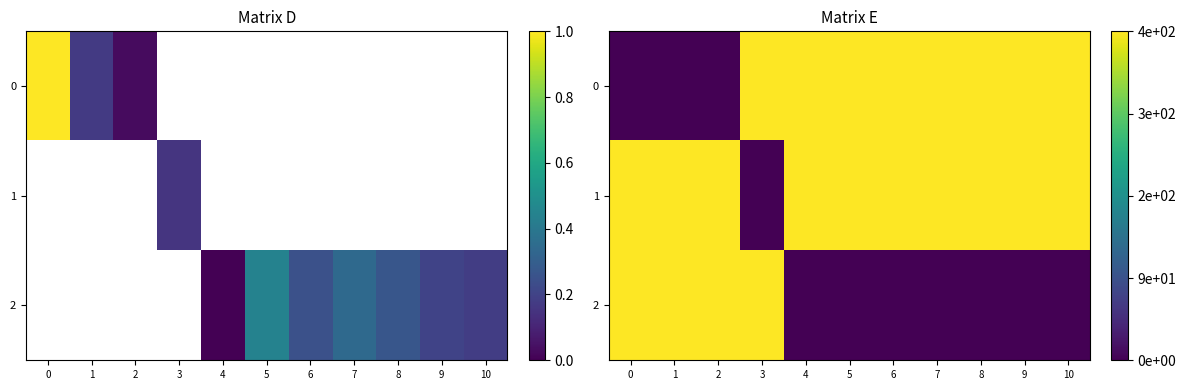

Which label corresponds to the largest value in the chart?

3